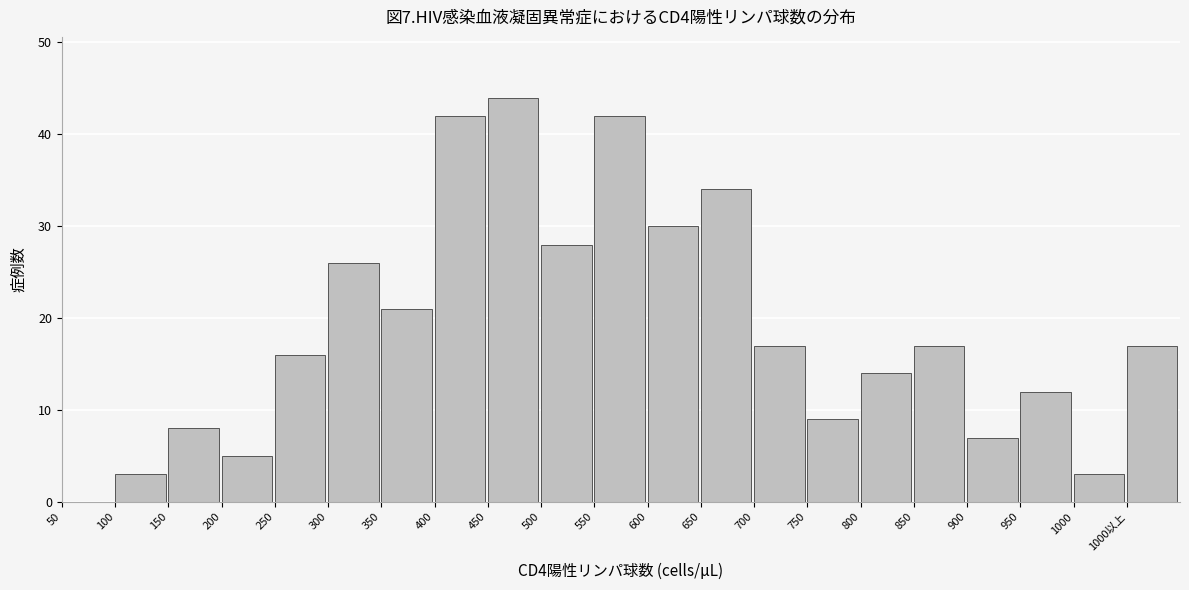

Reading left to right, transcribe all the data shown in this chart.

50=0	100=3	150=8	200=5	250=16	300=26	350=21	400=42	450=44	500=28	550=42	600=30	650=34	700=17	750=9	800=14	850=17	900=7	950=12	1000=3	1000以上=17